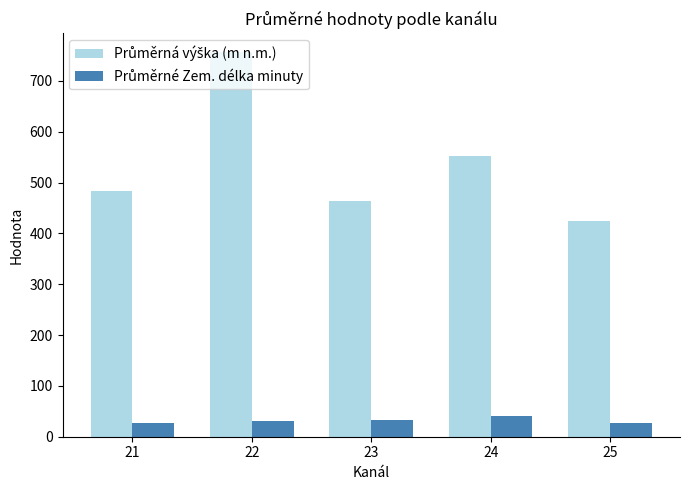

At which category is the sum across all series the highest?

22